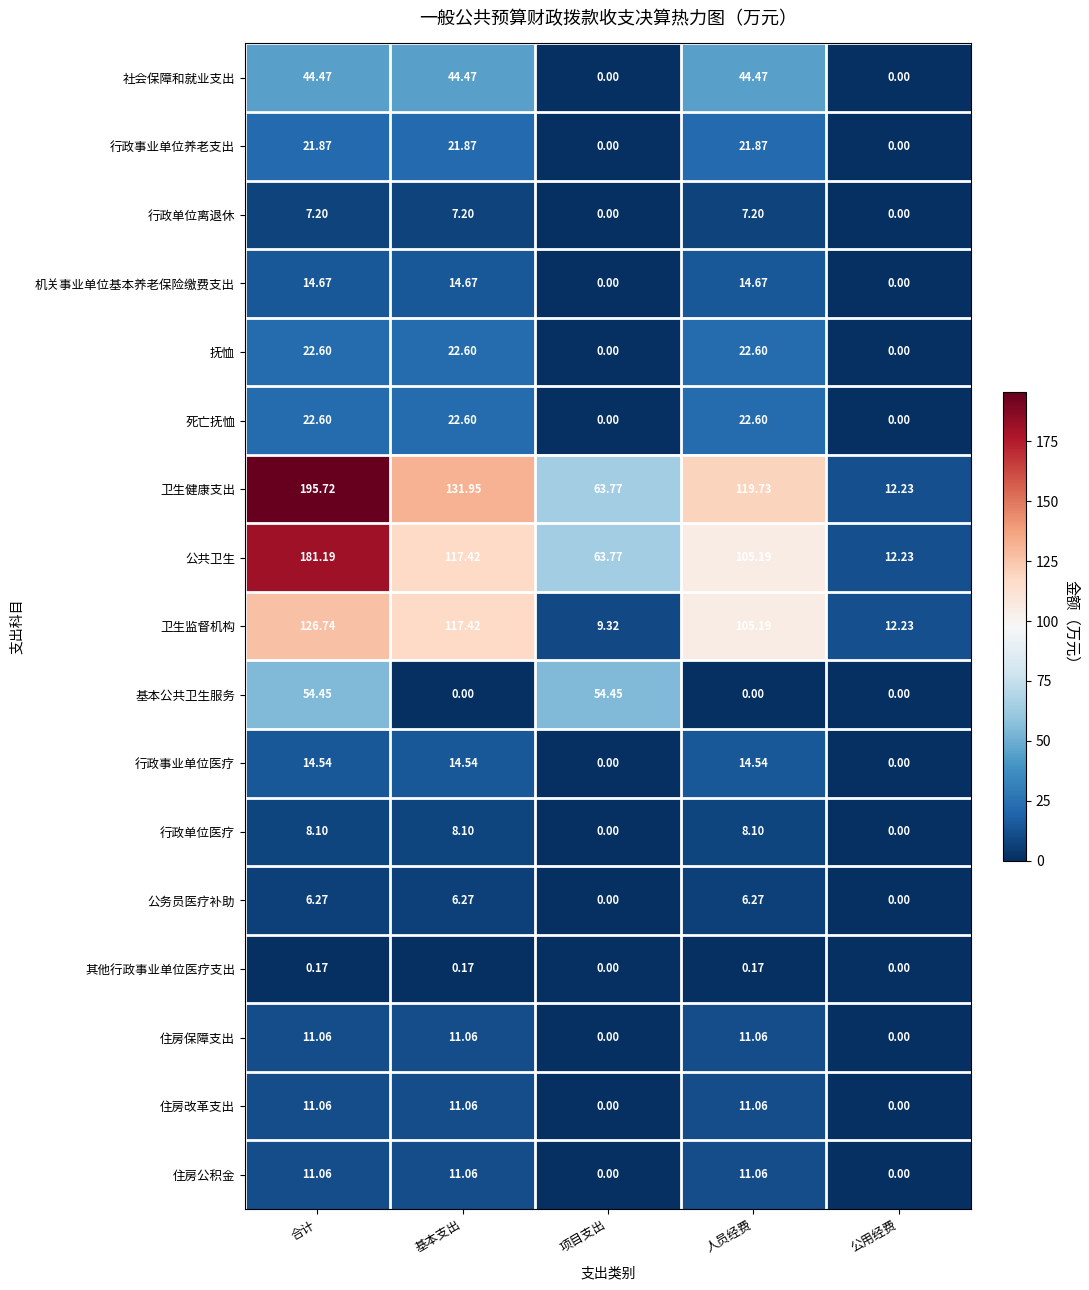

Which series has the largest range (max minus min)?

卫生健康支出